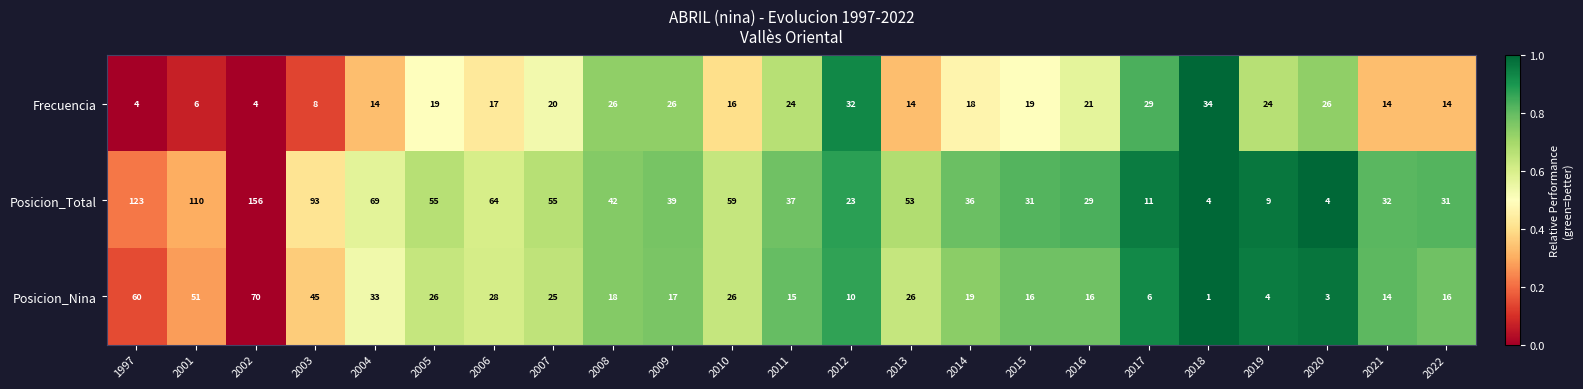

What is the spread (max minus min) of values at 2012?

22